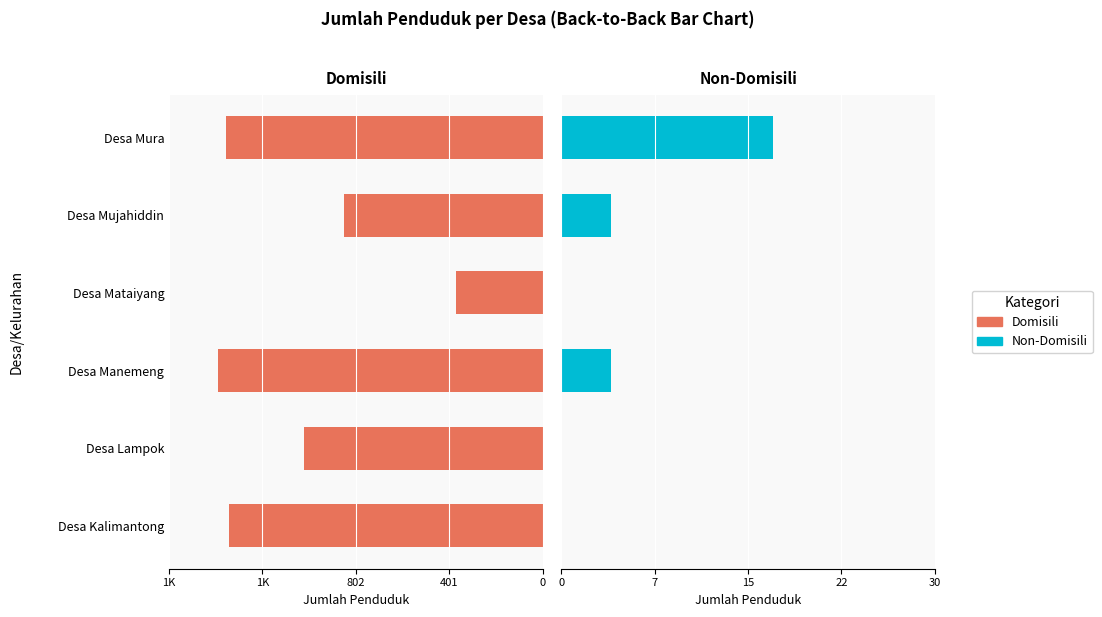

What is the difference between the second highest and second lowest values in the Non-Domisili series?

4